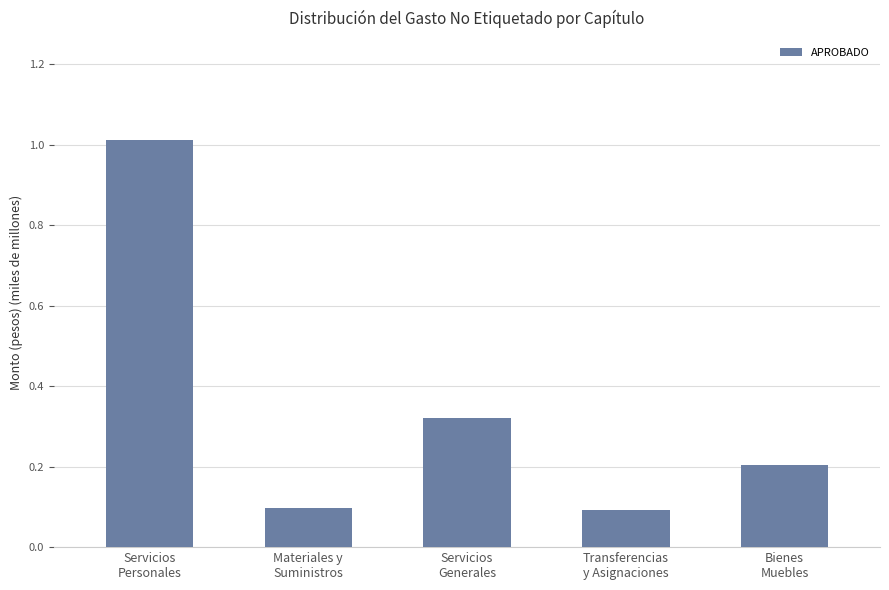

What is the smallest value displayed?

0.1